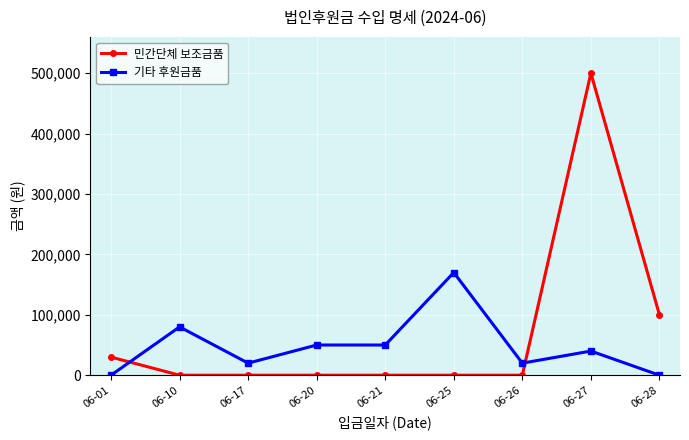

How many data points does each series have?

9